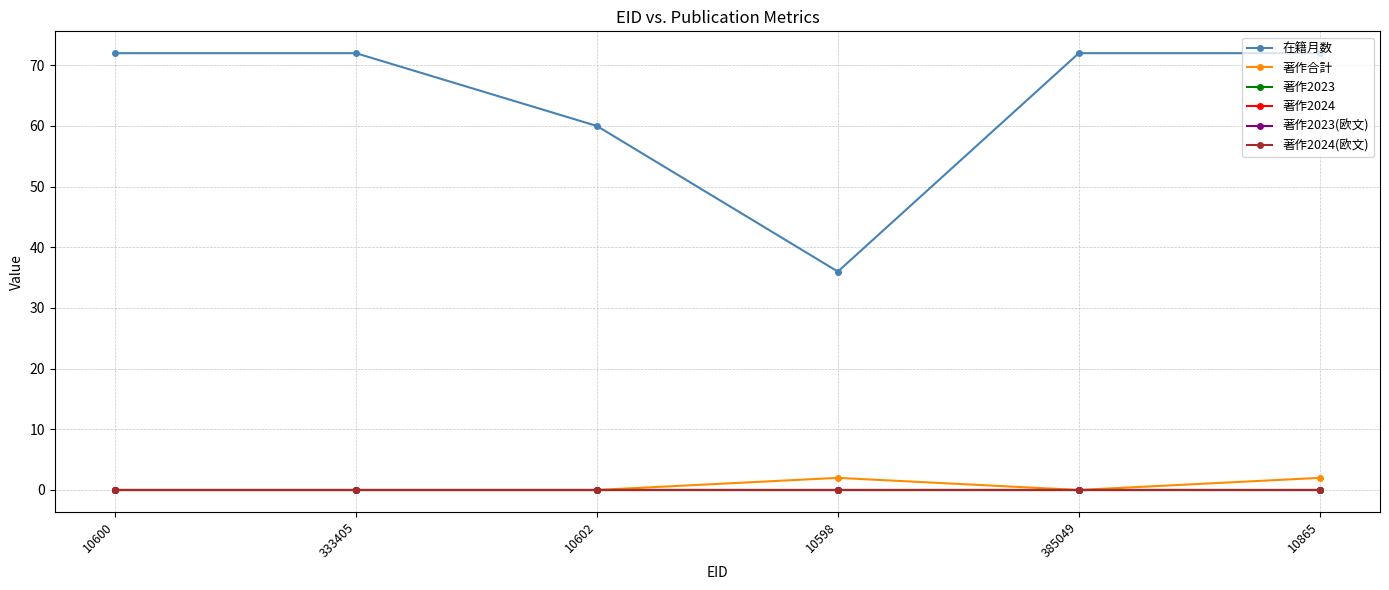

Rank the series by their maximum value, from highest to lowest.

在籍月数, 著作合計, 著作2023, 著作2024, 著作2023(欧文), 著作2024(欧文)